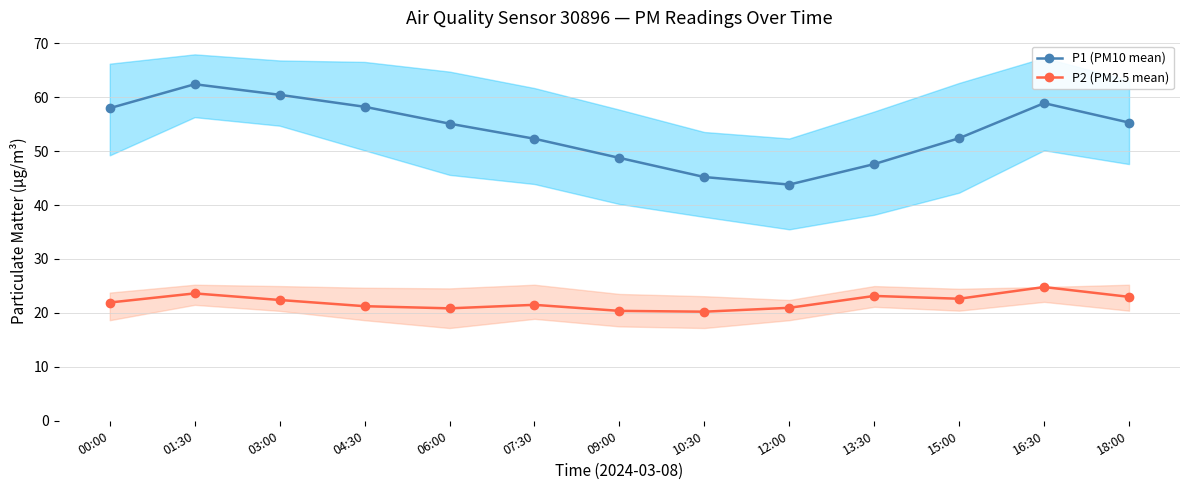

In P2 (PM2.5 mean), how many points are higher than both neighbors (excluding endpoints)?

4